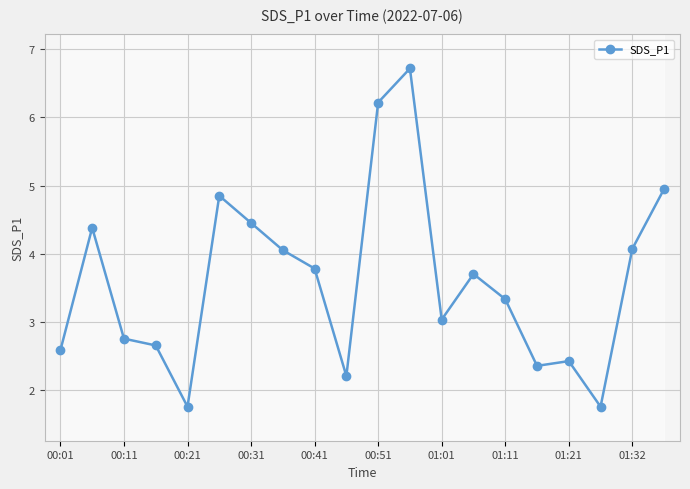

What is the difference between the maximum and minimum values?

5.0